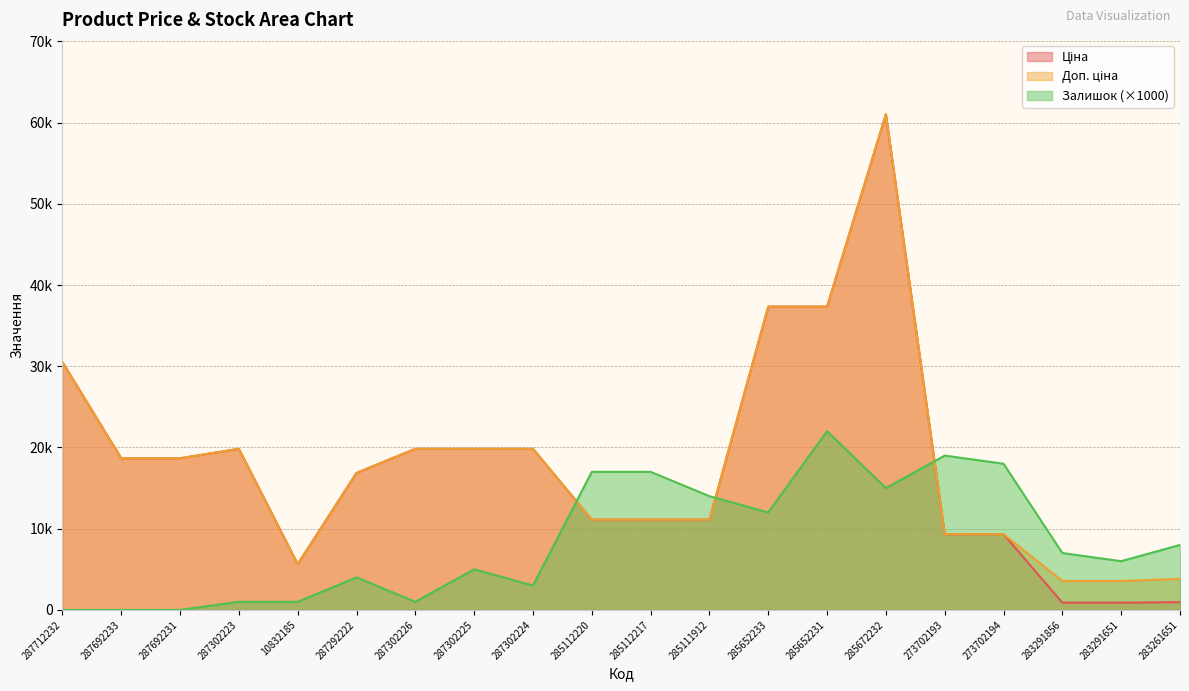

The value of Ціна at 287302225 is 7389.5. True or false?

False